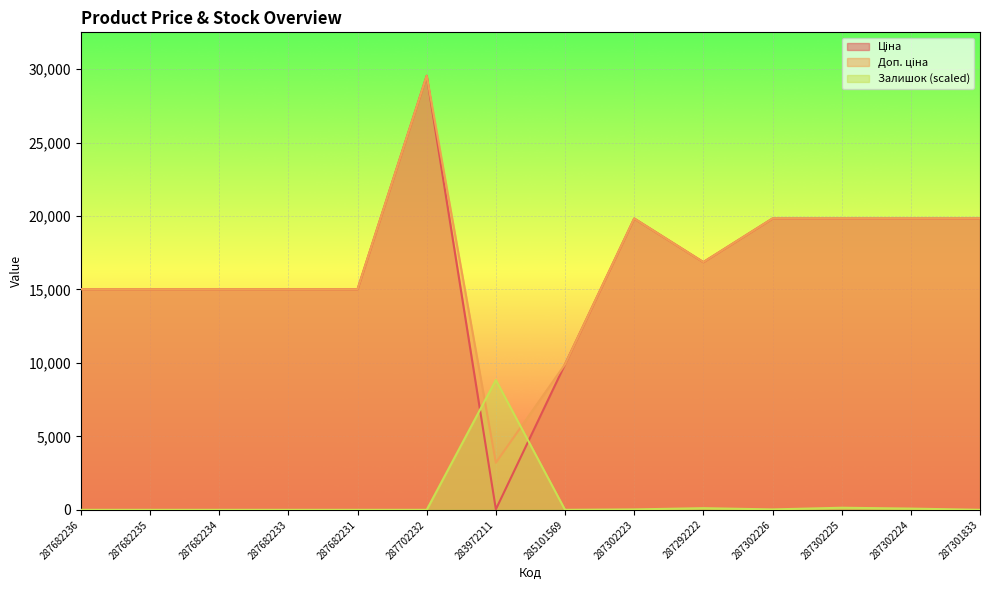

At which category is the sum across all series the highest?

287702232